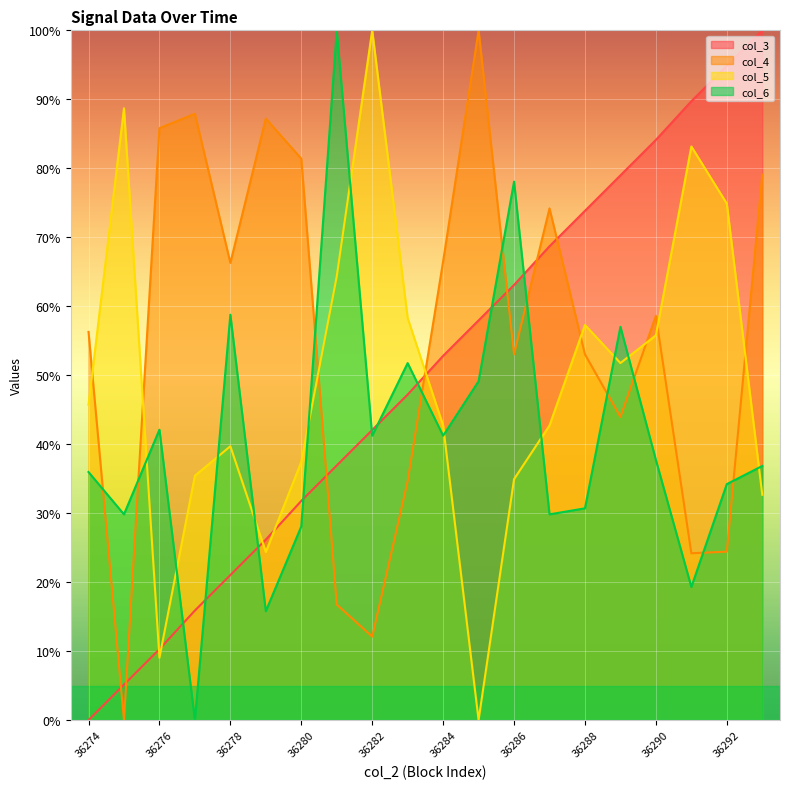

How many values in col_6 are above zero?

19